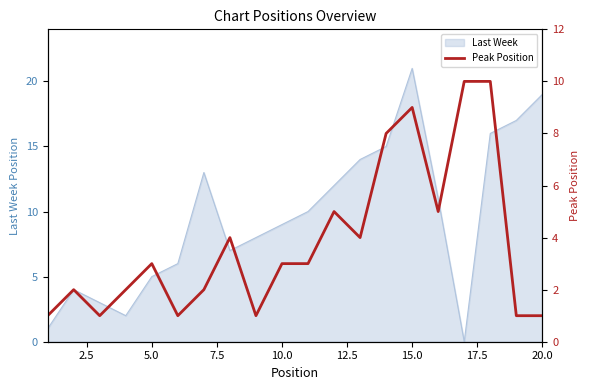

How many data points are less than 3?

9